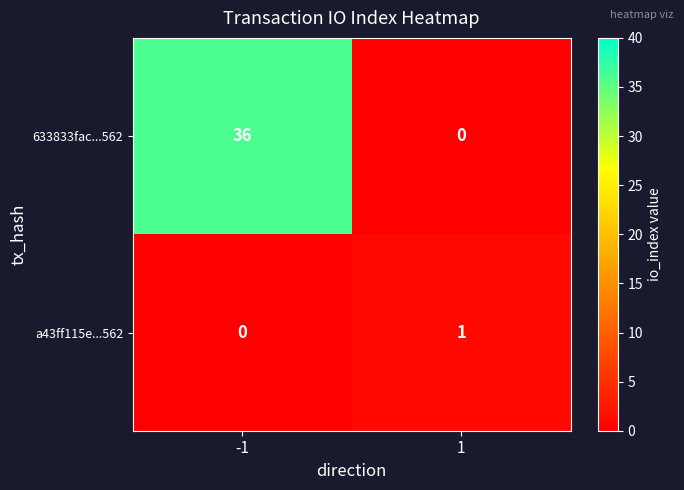

What is the total value across all series at 1?

1